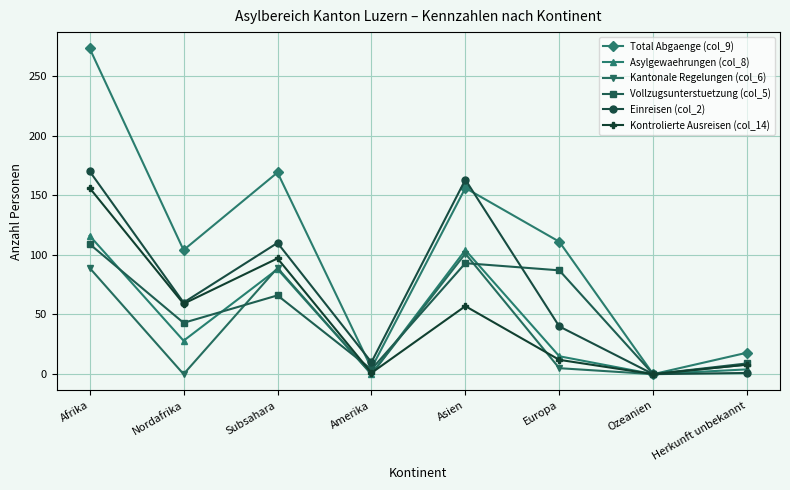

Count the number of data series in this chart.

6